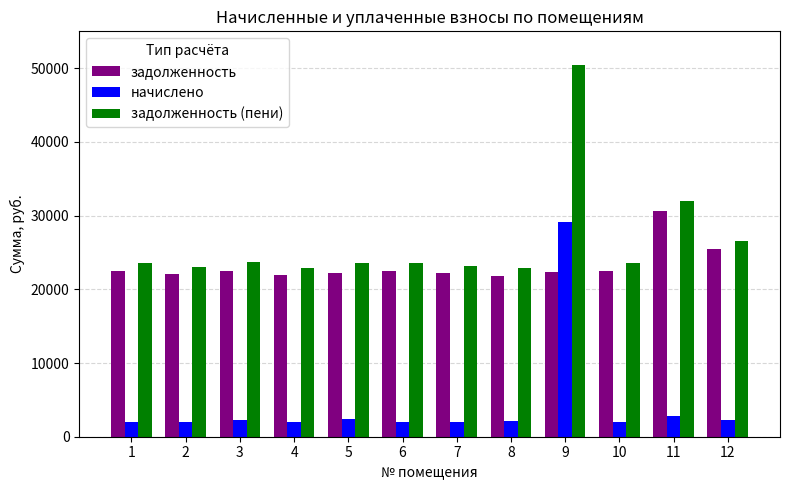

Is it true that задолженность equals 11323.8 at 9?

False